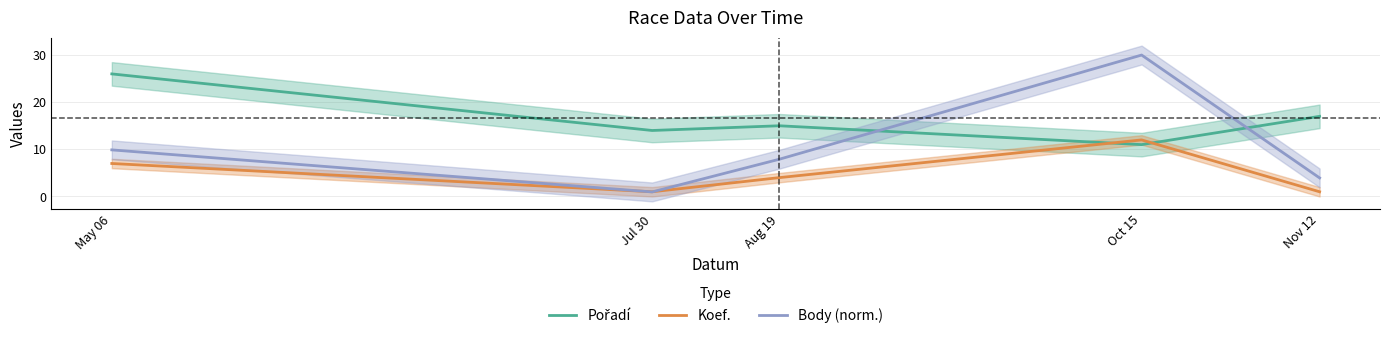

What is the maximum value for Body (norm.)?

30.0